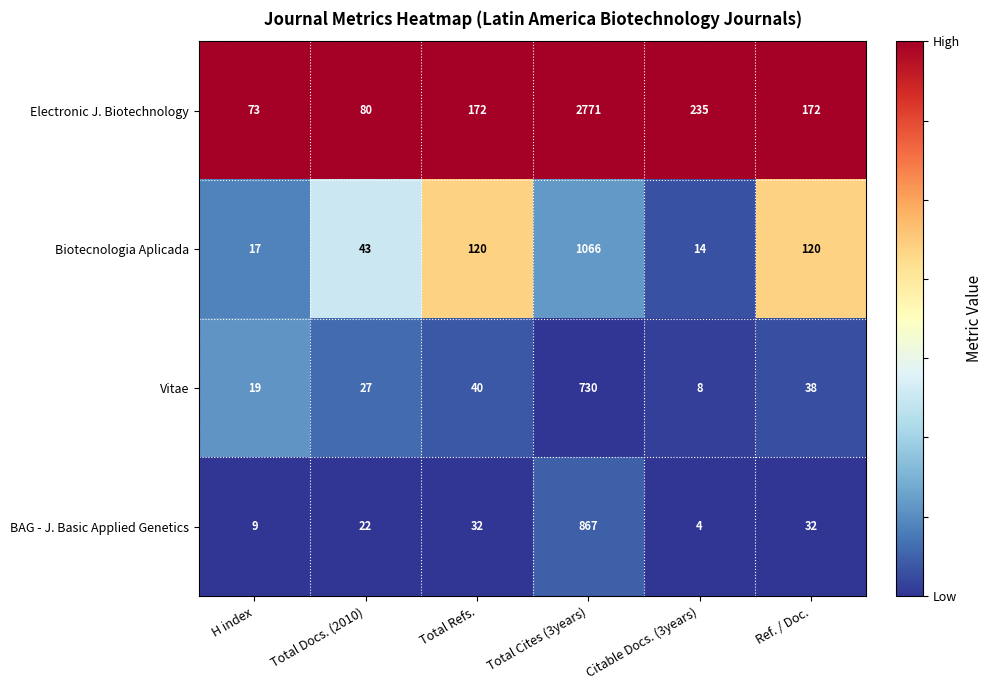

Which series has the widest spread of values?

Electronic J. Biotechnology